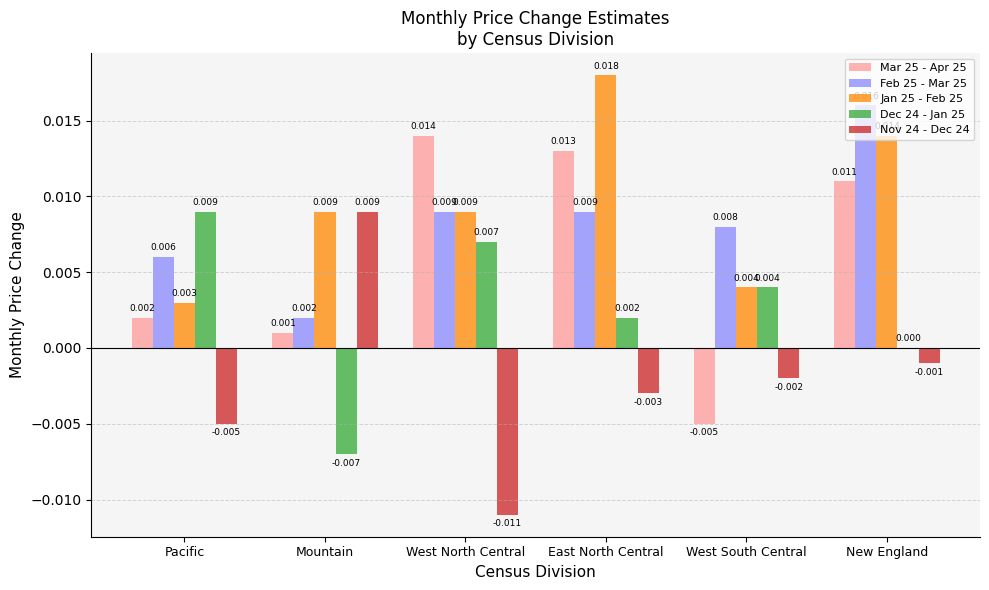

Is the value of Nov 24 - Dec 24 at Pacific greater than the value of Mar 25 - Apr 25 at Mountain?

No